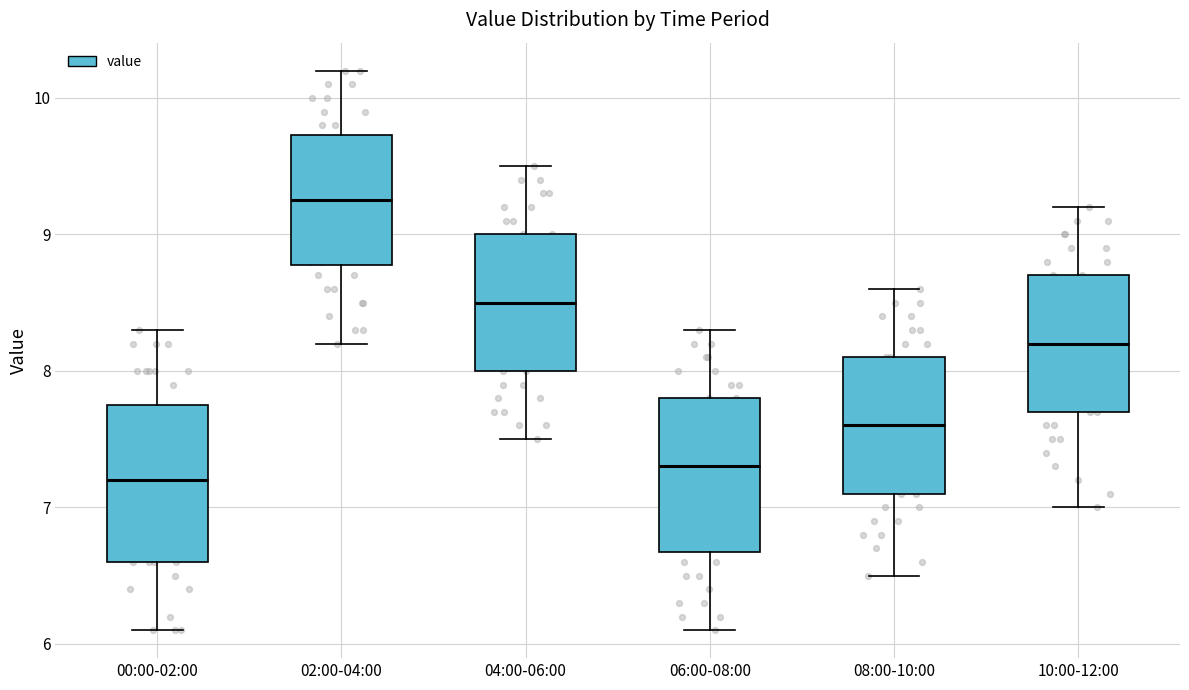

Reading left to right, read every box against the y-axis: the position of its median line, the range the box covers, and the ends of its whiskers. The values are not printed on the chart, so give them approximately, as read against the axis.

00:00-02:00: median 7.2, box 6.6 to 7.8, whiskers 6.1 to 8.3
02:00-04:00: median 9.3, box 8.8 to 9.7, whiskers 8.2 to 10.2
04:00-06:00: median 8.5, box 8.0 to 9.0, whiskers 7.5 to 9.5
06:00-08:00: median 7.3, box 6.7 to 7.8, whiskers 6.1 to 8.3
08:00-10:00: median 7.6, box 7.1 to 8.1, whiskers 6.5 to 8.6
10:00-12:00: median 8.2, box 7.7 to 8.7, whiskers 7.0 to 9.2